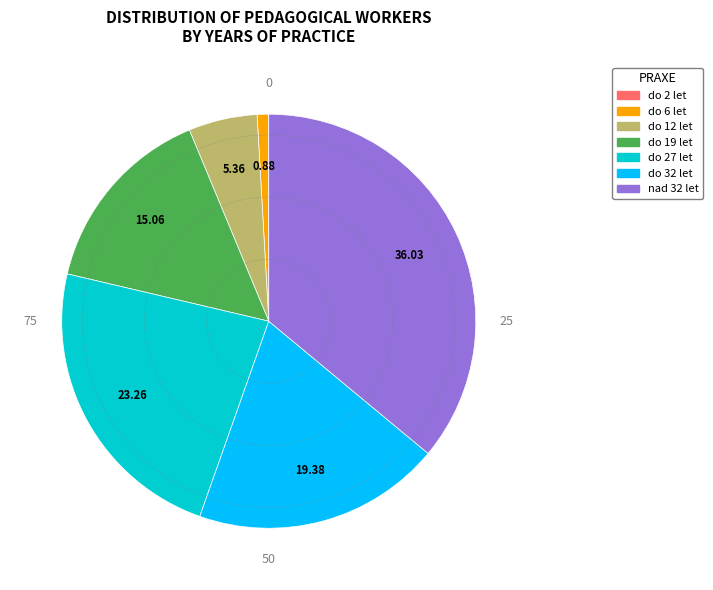

Does any single category account for the majority?

No